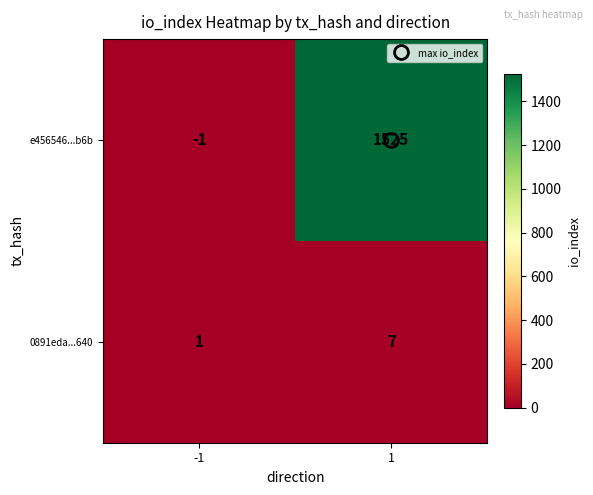

What is the maximum value shown in the chart?

1525